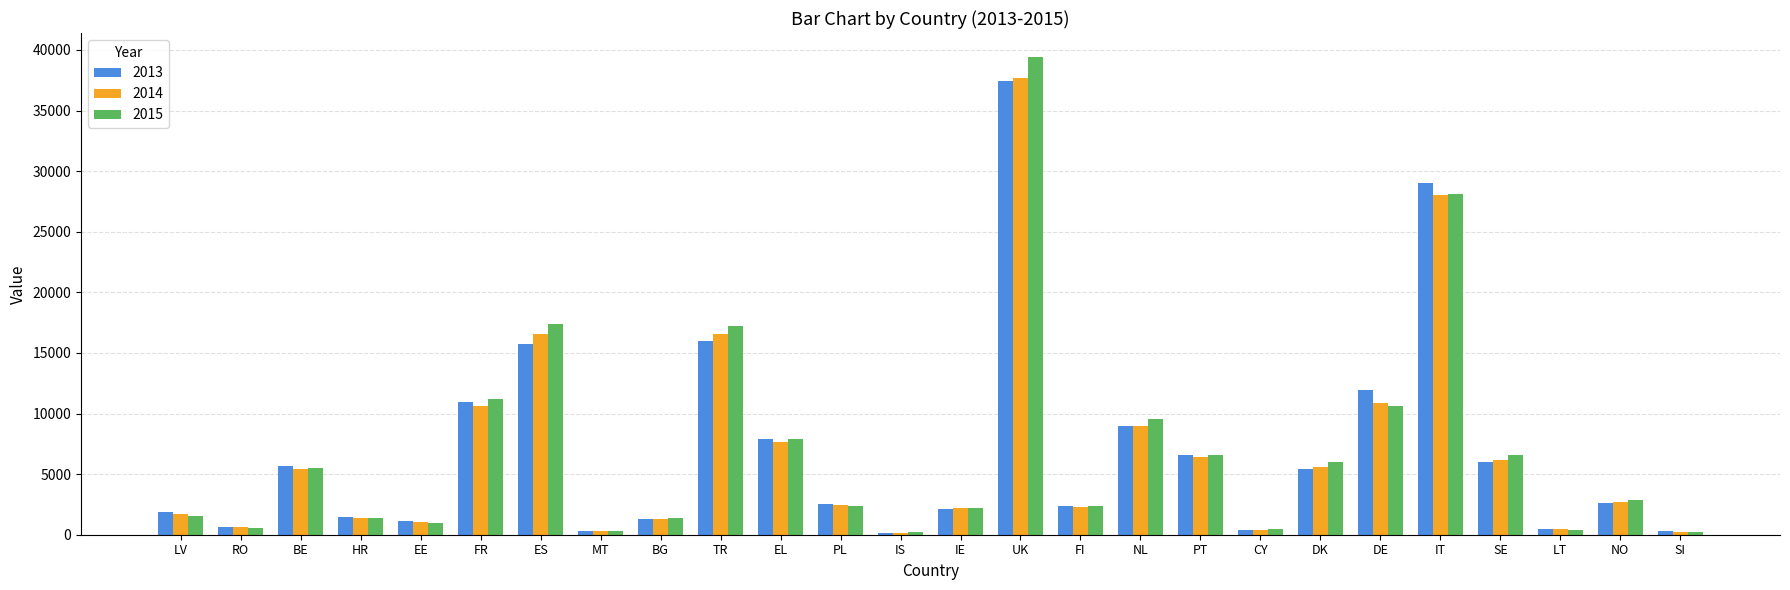

How many values in the 2015 series are below 2882?

13